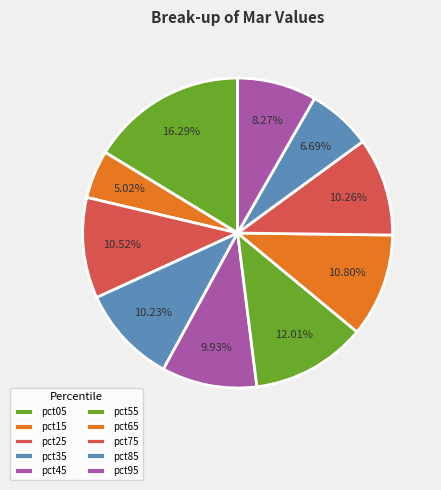

How many segments does this pie chart have?

10